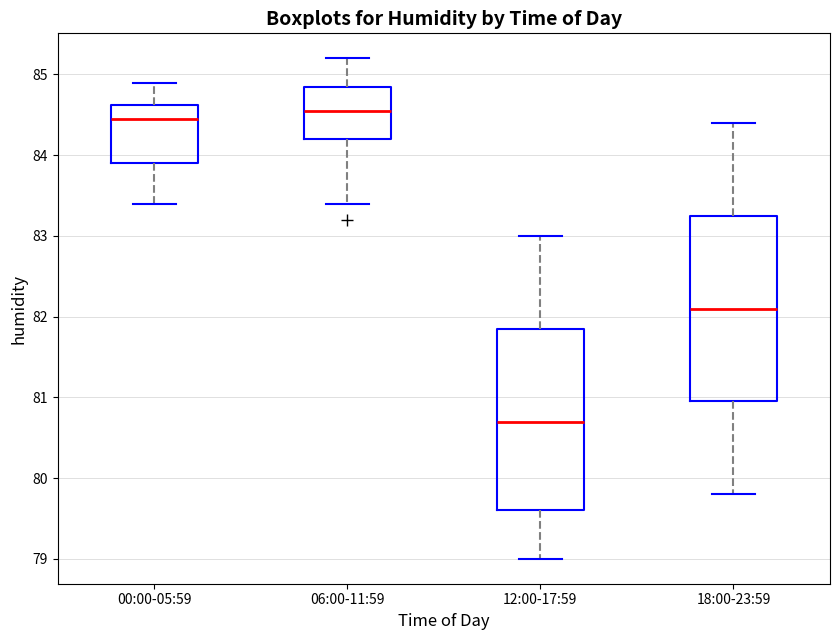

Which box's median line is the lowest?

12:00-17:59